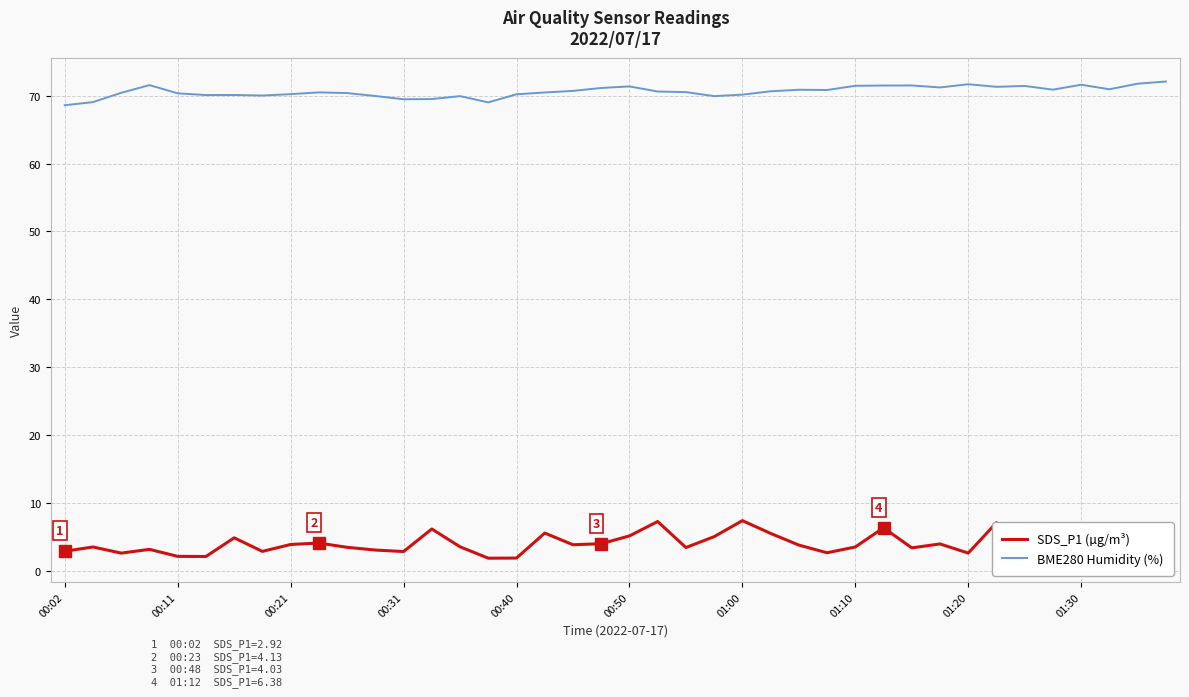

List the series in order of their peak value, highest first.

BME280 Humidity (%), SDS_P1 (µg/m³)